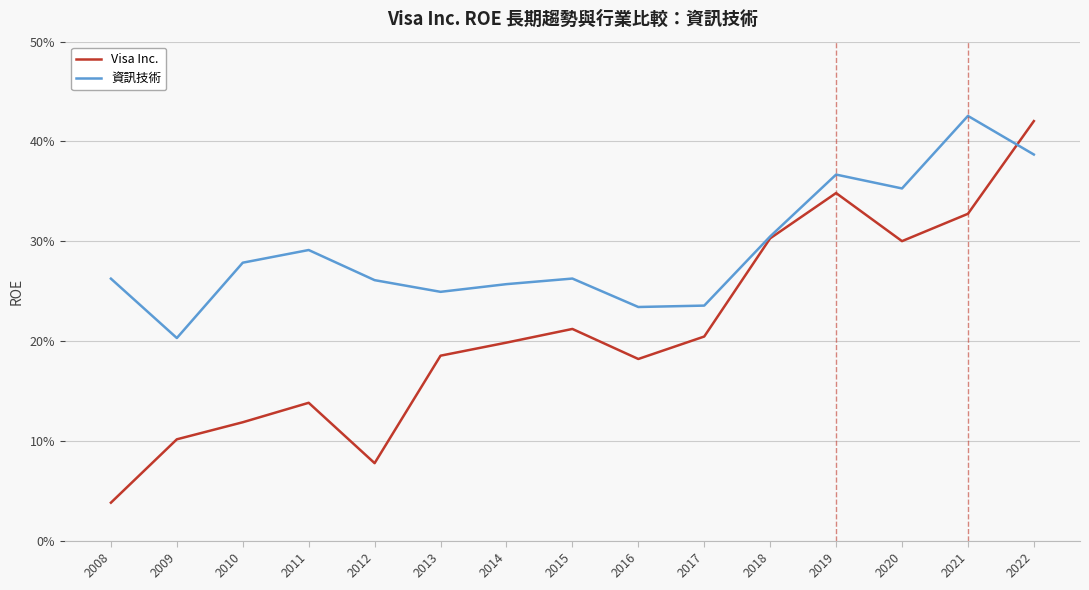

Rank the categories by 資訊技術 value from lowest to highest.

2009, 2016, 2017, 2013, 2014, 2012, 2008, 2015, 2010, 2011, 2018, 2020, 2019, 2022, 2021